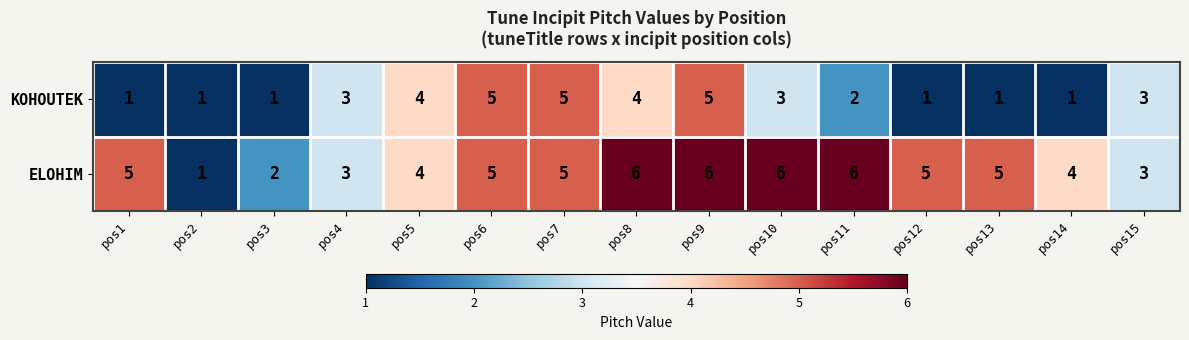

List the series in order of their peak value, highest first.

ELOHIM, KOHOUTEK